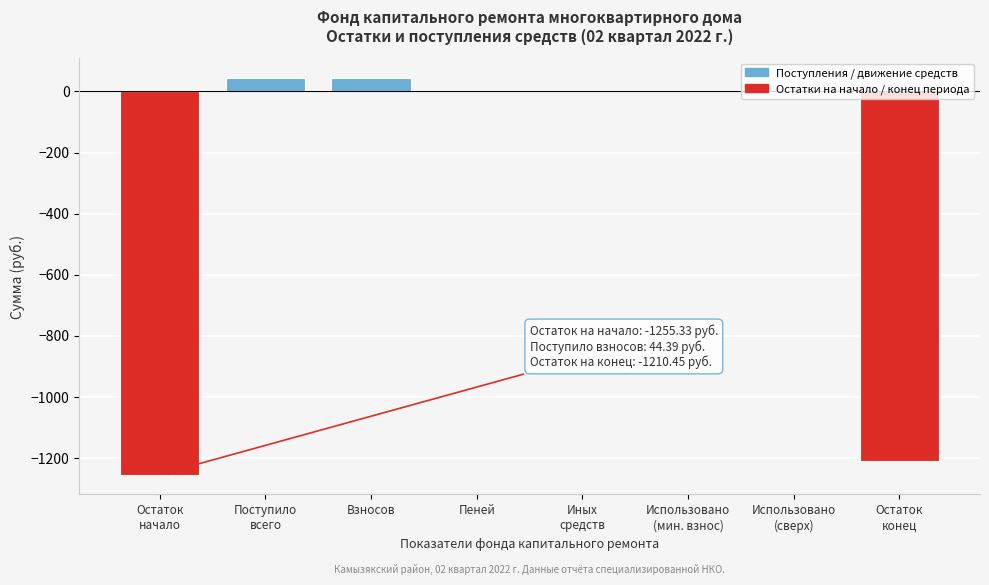

What is the sum of all values?

-2376.0